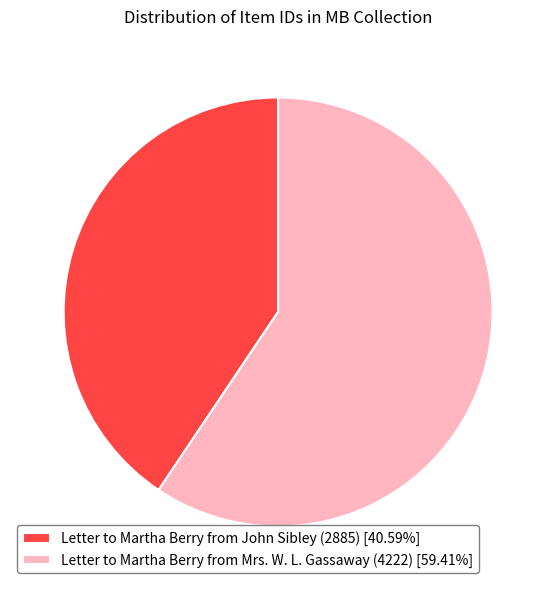

Is there a majority slice in this chart?

Yes